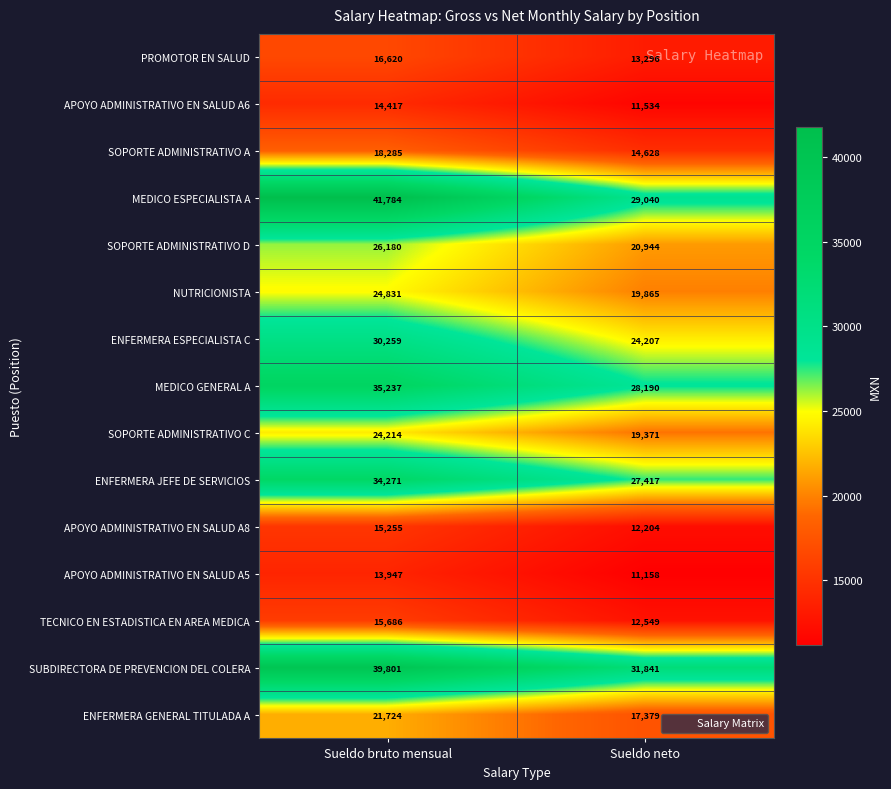

What is the difference between the maximum and minimum values in the PROMOTOR EN SALUD series?

3324